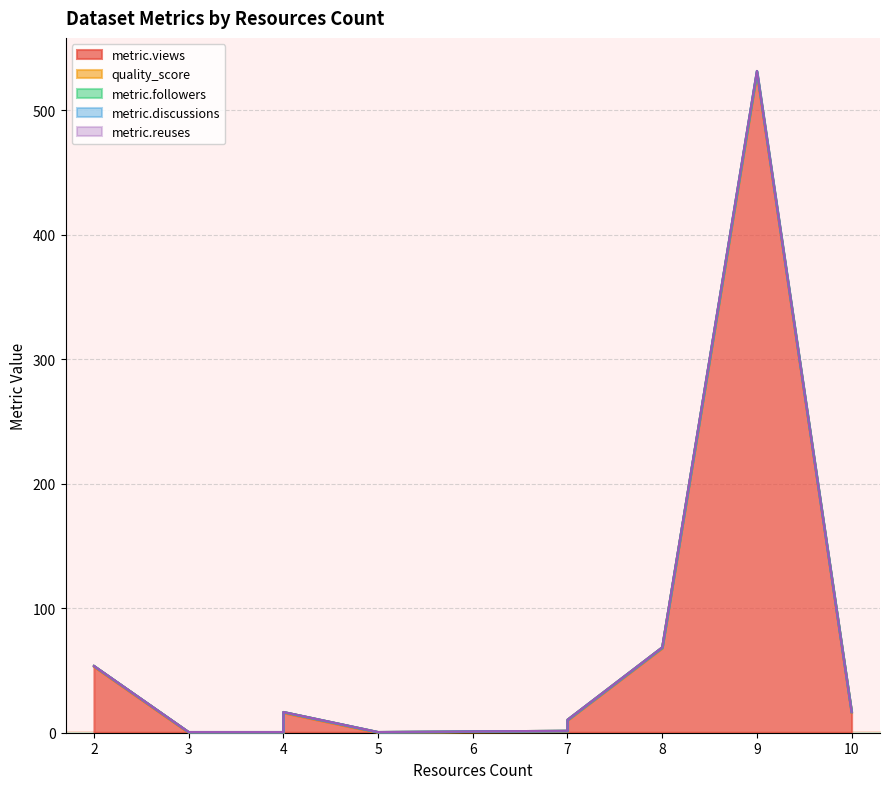

Rank the series at 4 from highest to lowest value.

quality_score, metric.views, metric.followers, metric.discussions, metric.reuses